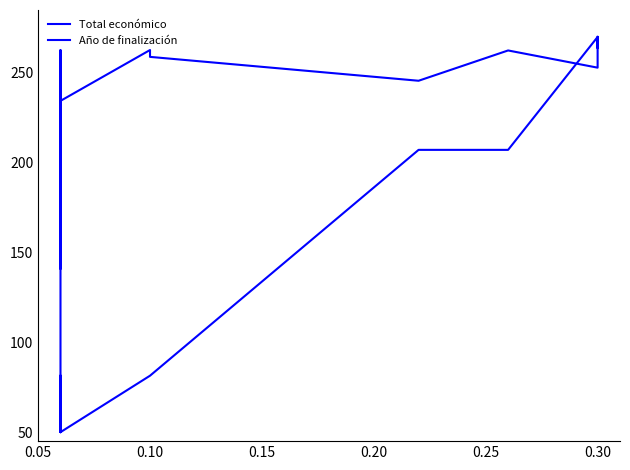

Which series ends up on top after the final intersection of Año de finalización and Total económico?

Año de finalización